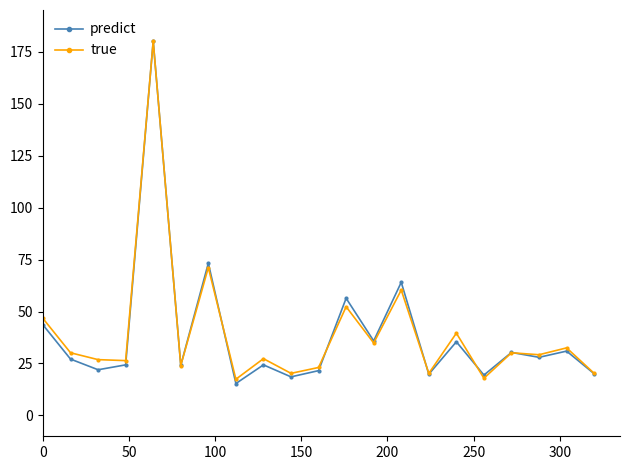

What is the minimum value for predict?

15.4